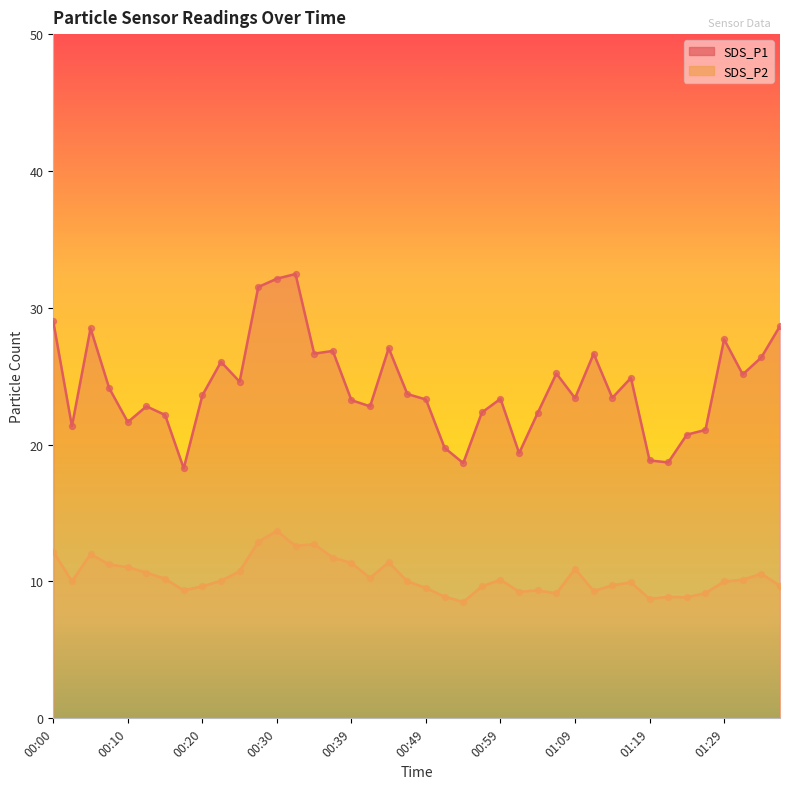

Is the value of SDS_P2 at 00:42 greater than the value of SDS_P1 at 00:47?

No